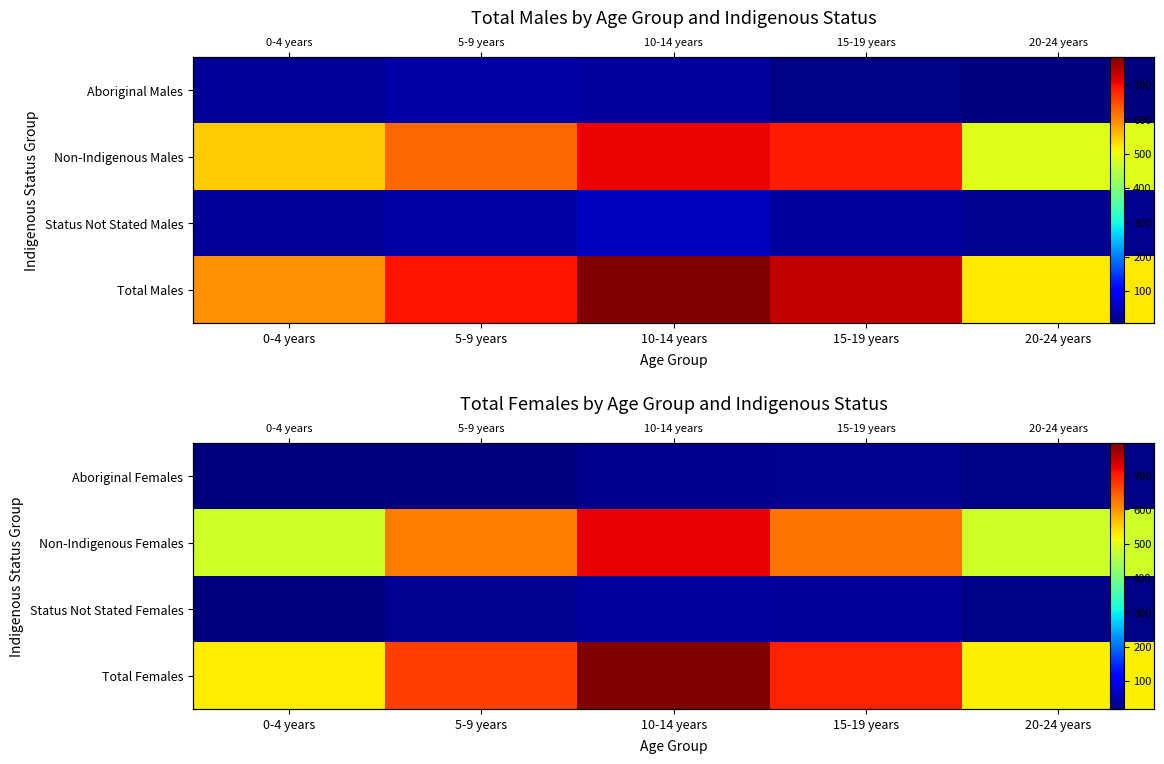

What is the difference between the highest and lowest values at 0-4 years?

509